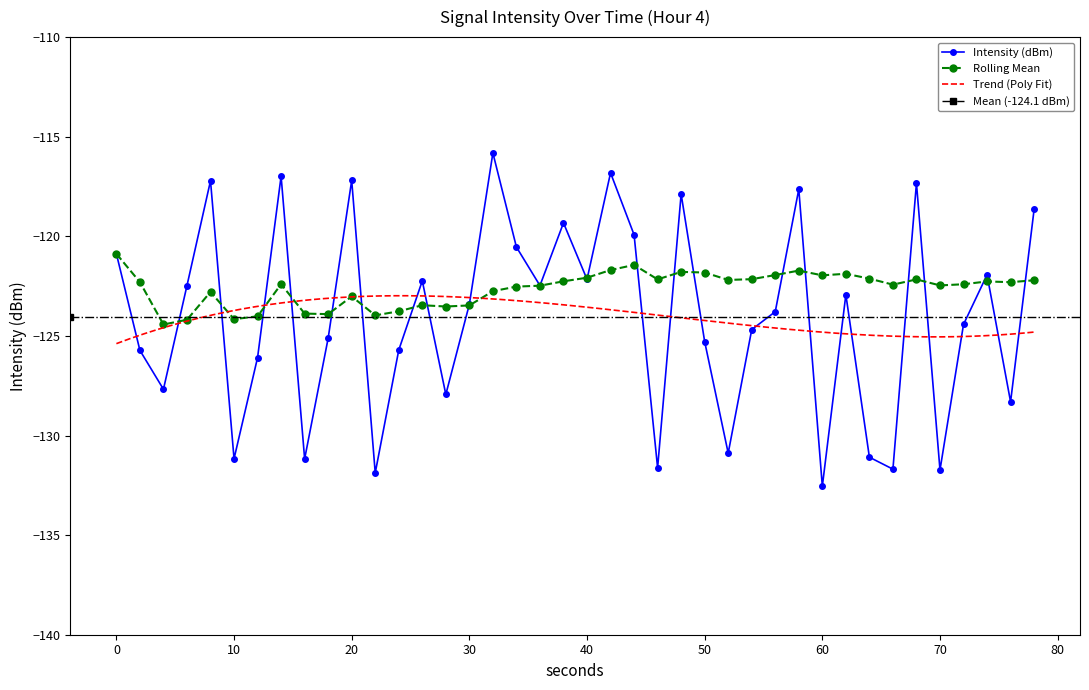

How many interior local valleys does the Intensity (dBm) series have?

13